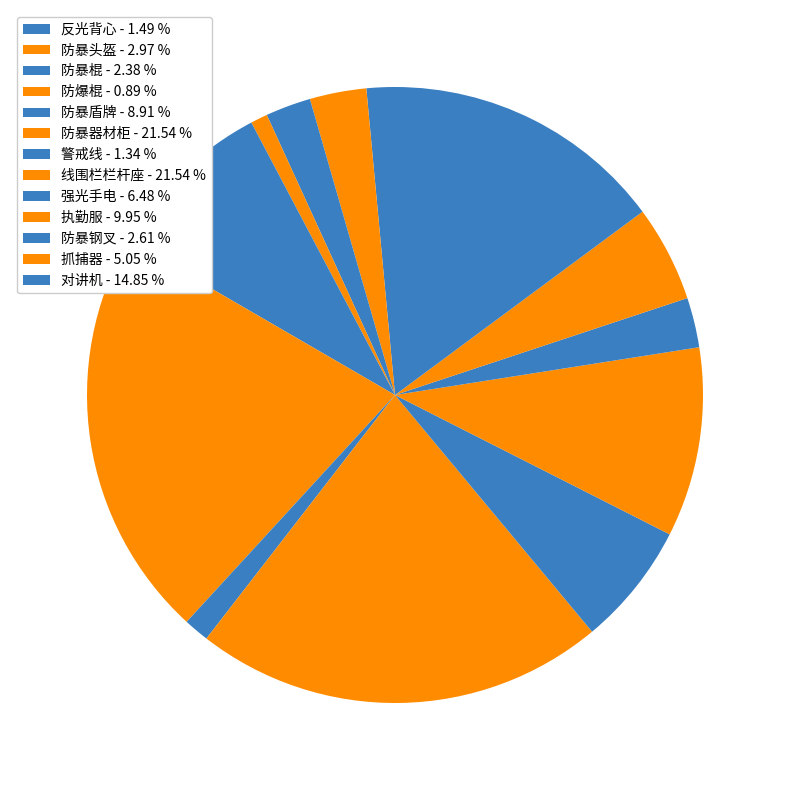

What percentage is the 防暴器材柜 slice, to the nearest percent?

22%